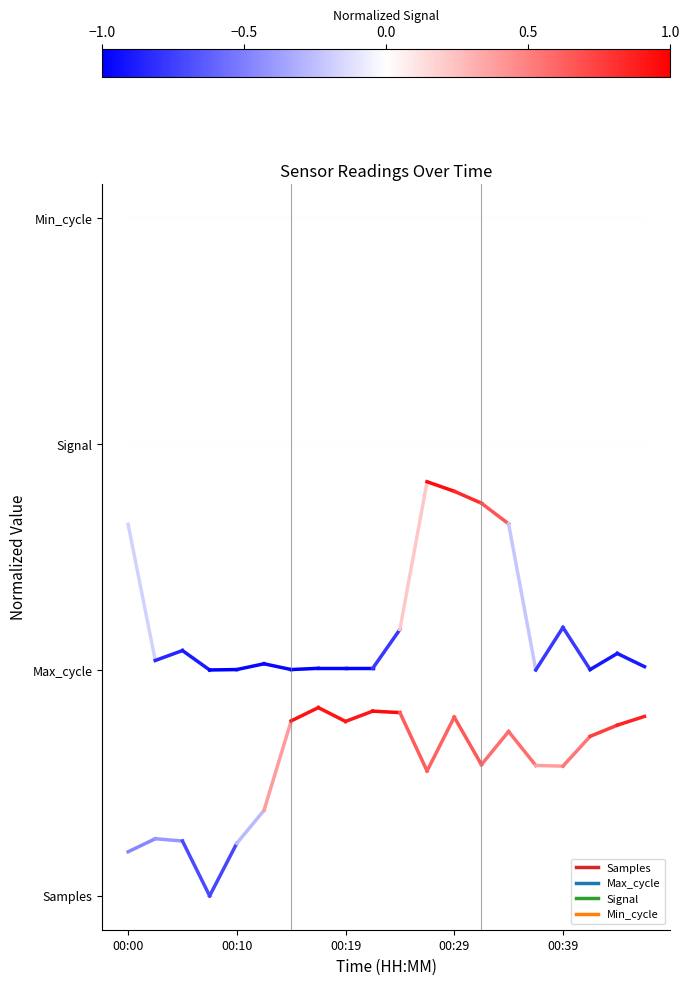

What is the highest value of the Signal series?

2.4